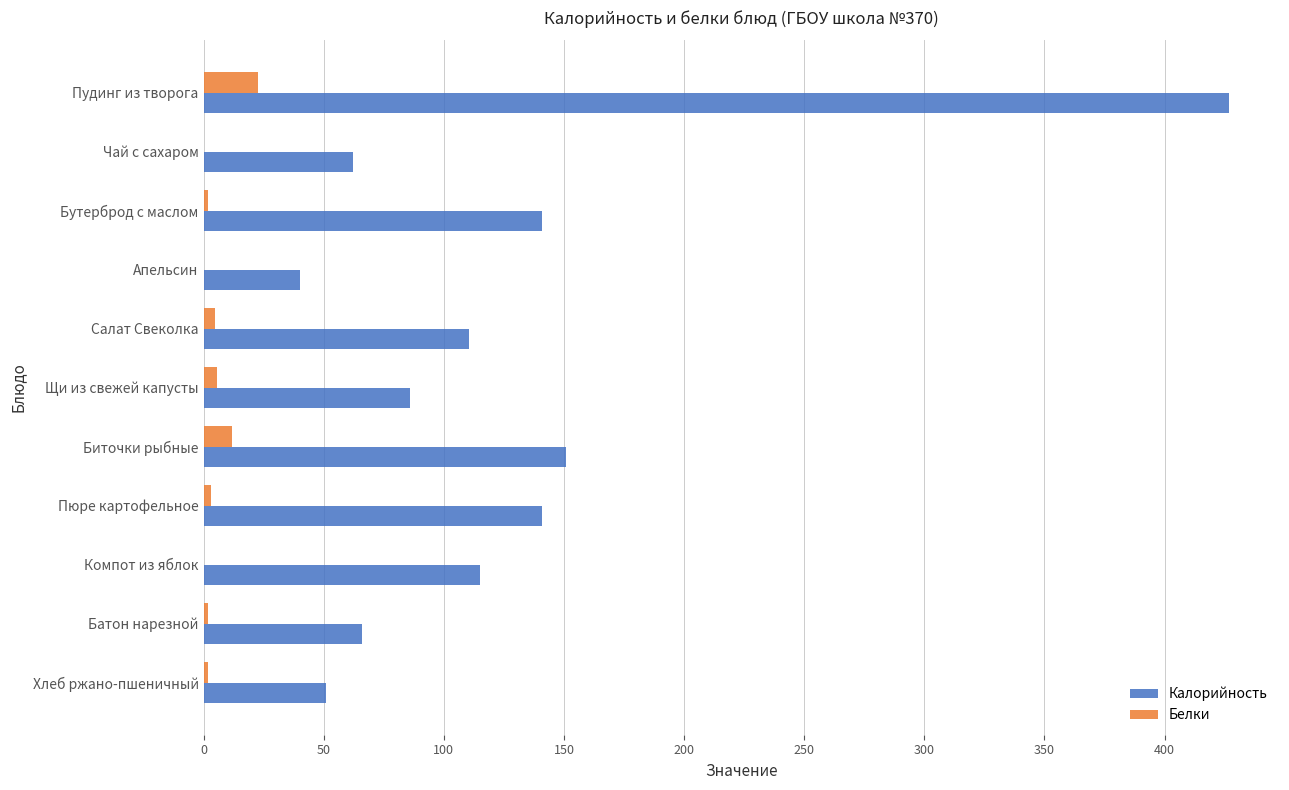

At which label is Калорийность closest to 233?

Биточки рыбные